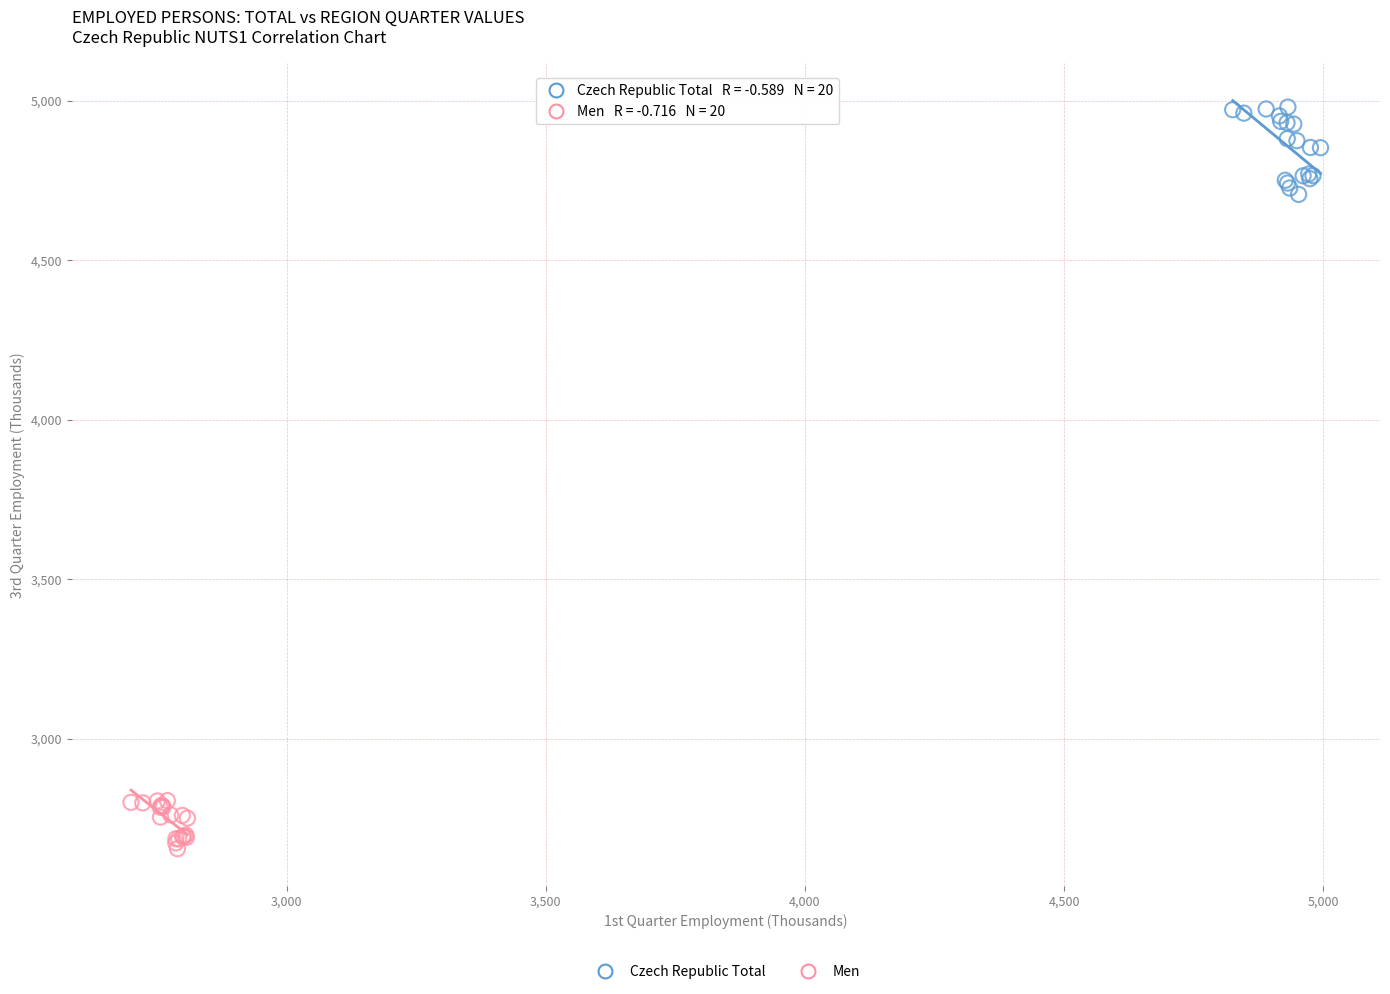

Which series reaches the maximum Y coordinate?

Czech Republic Total